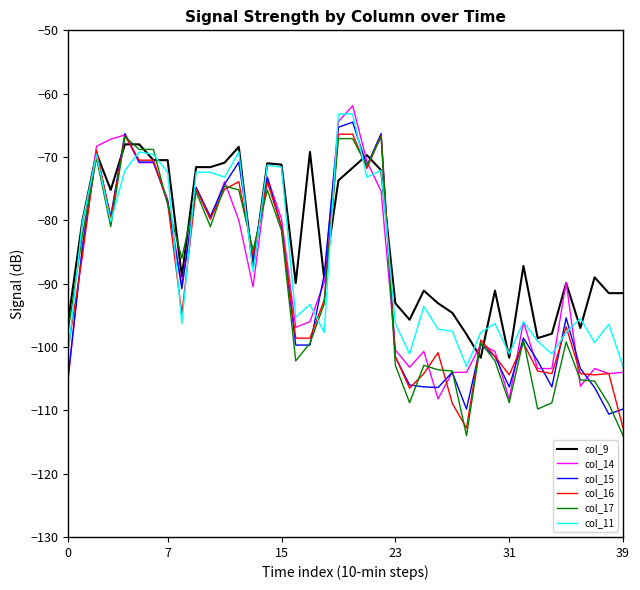

What is the difference between the maximum and minimum values in the col_17 series?

47.2